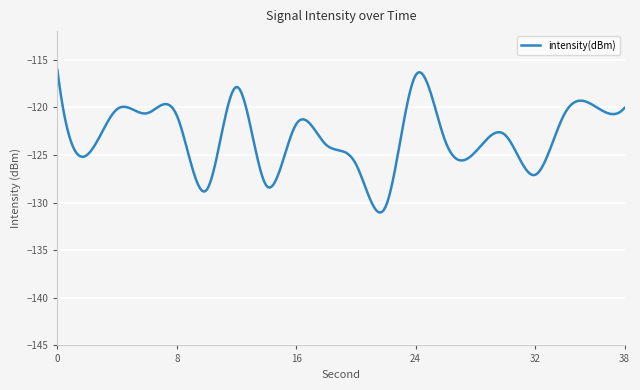

What is the maximum value shown in the chart?

-116.1